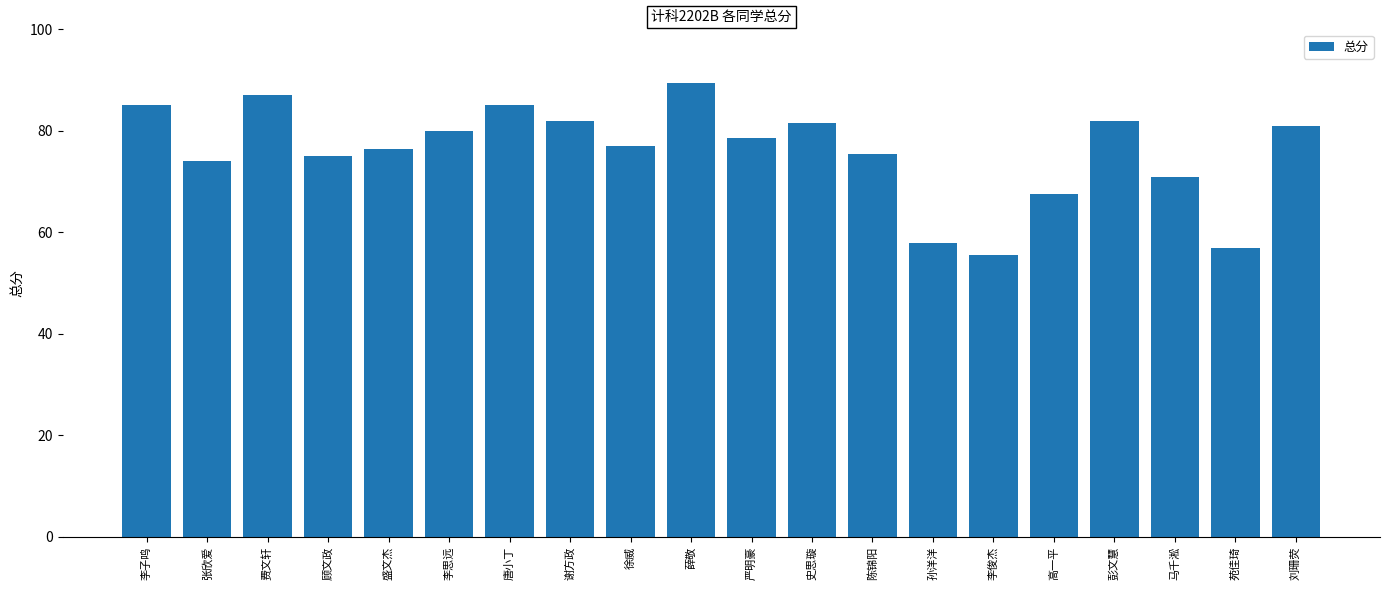

How many values exceed 78?

10